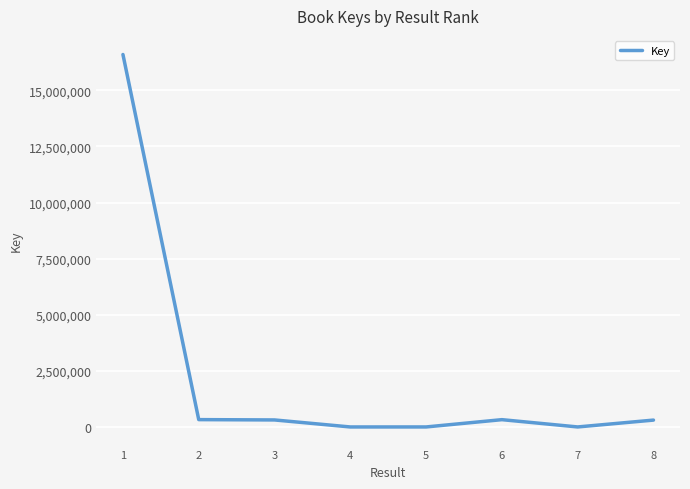

Between 7 and 1, which is larger?

1